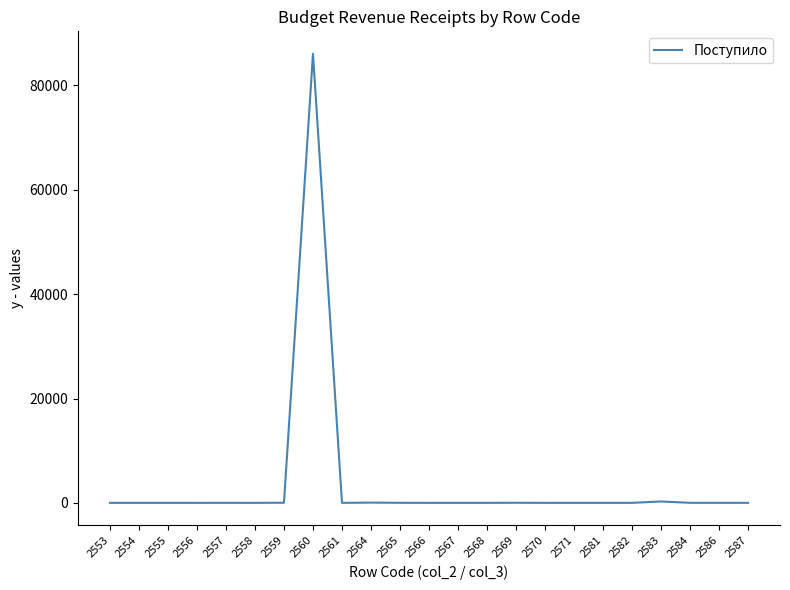

Does the chart have visible grid lines?

No